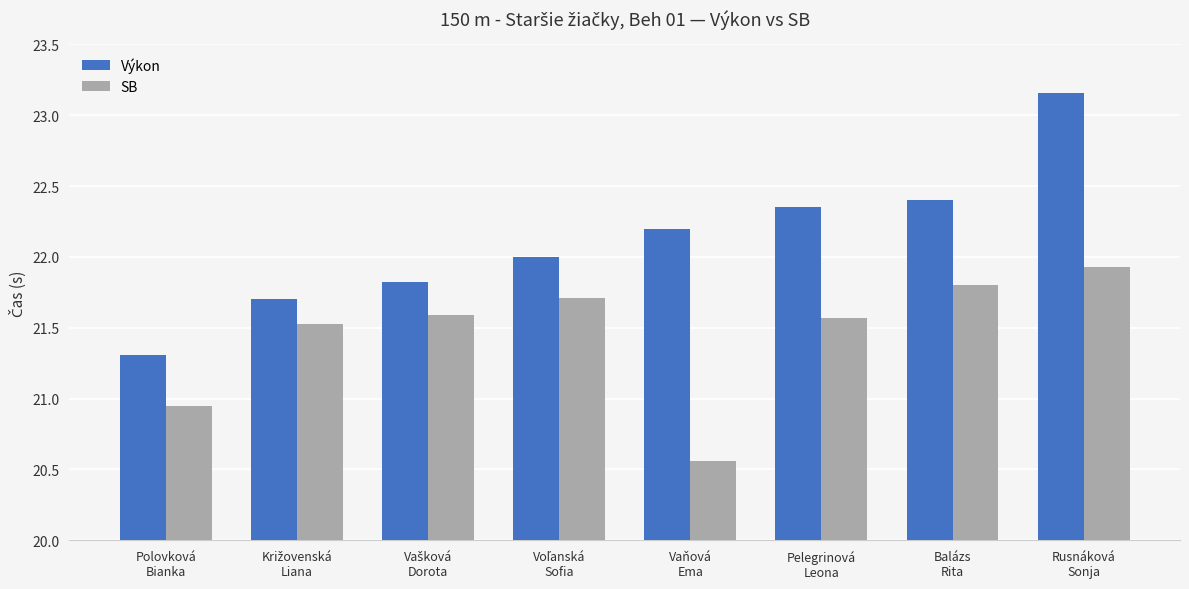

What position from the right is Polovková
Bianka?

8